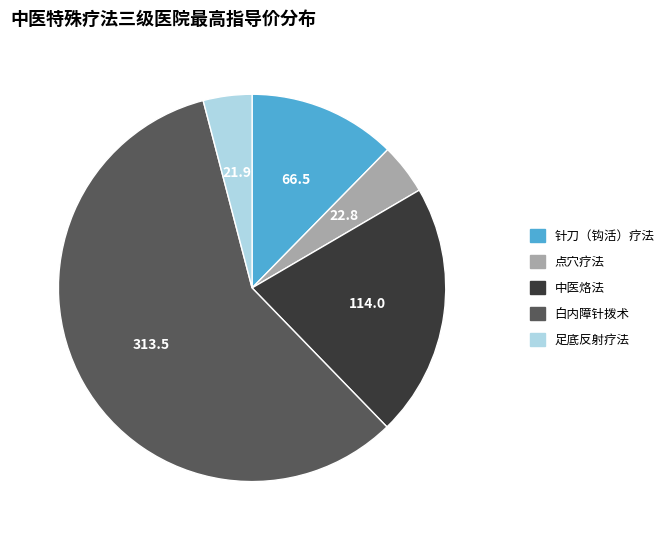

Is it true that 足底反射疗法 is 4% of the pie?

True